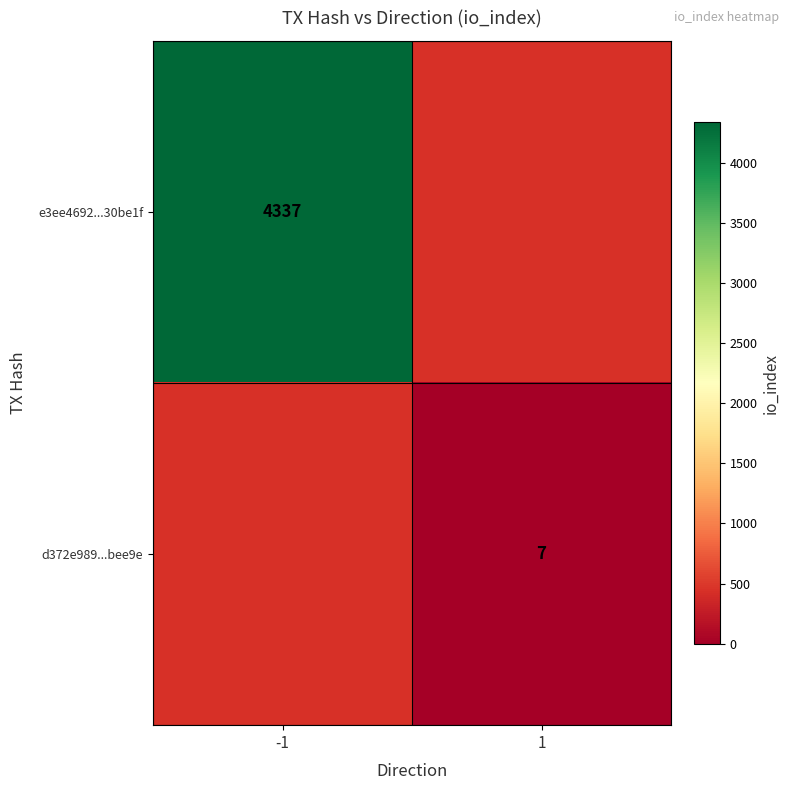

Is it true that d372e989...bee9e equals 7 at 1?

True